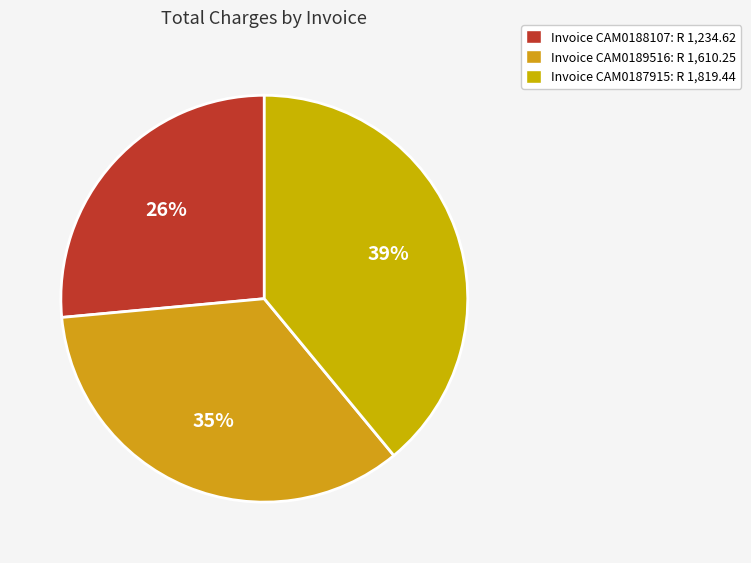

Count the number of slices in the pie.

3